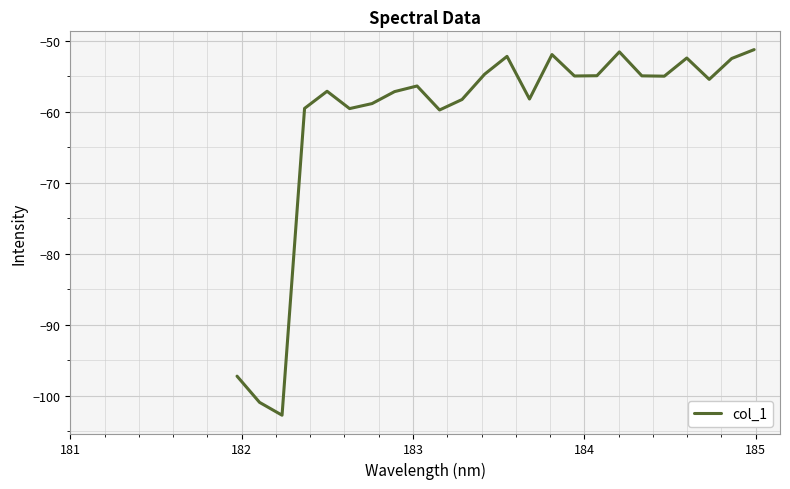

How many interior local peaks (higher than both neighbors) does the data have?

6